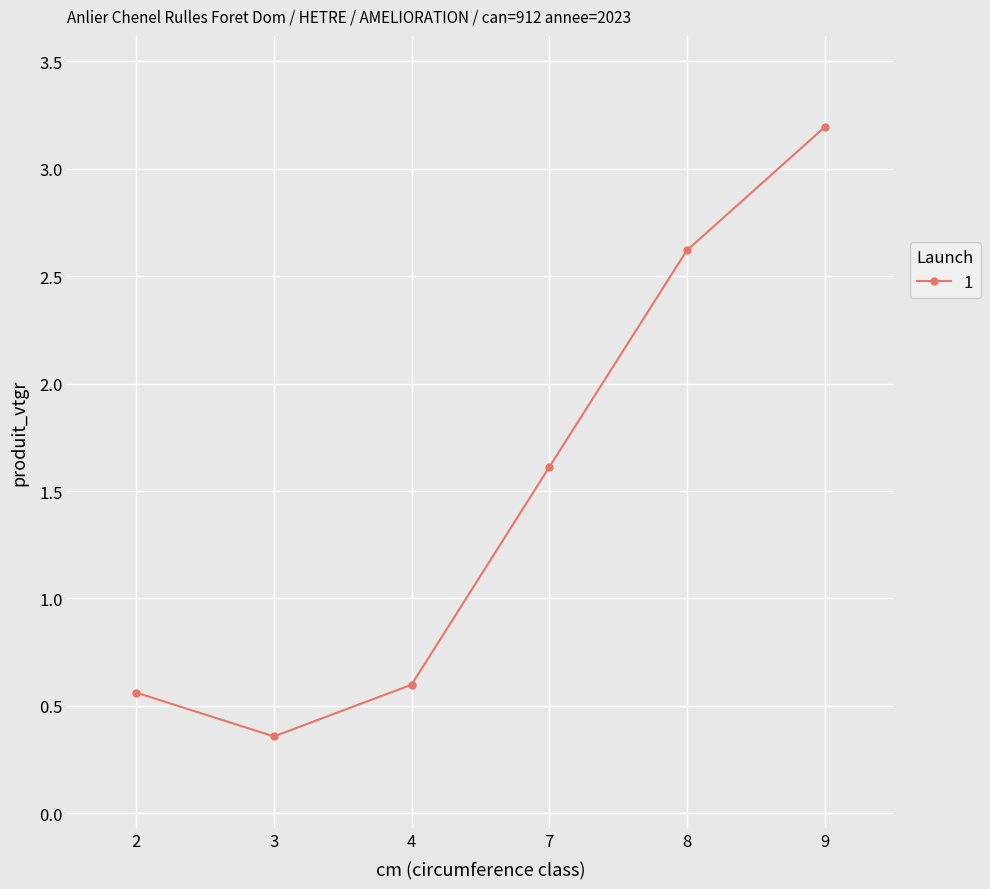

True or false: the data shows 0.3 at 2.

False